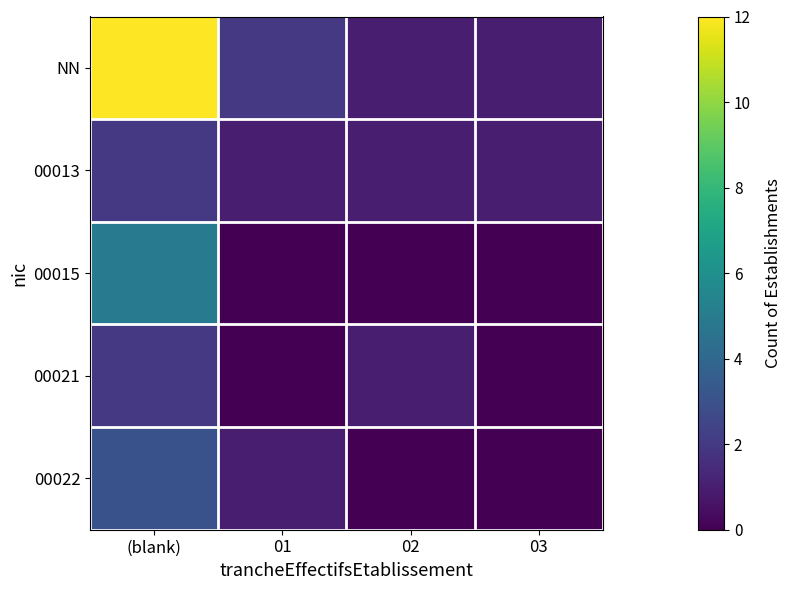

Rank the series at (blank) from lowest to highest value.

00013, 00021, 00022, 00015, NN